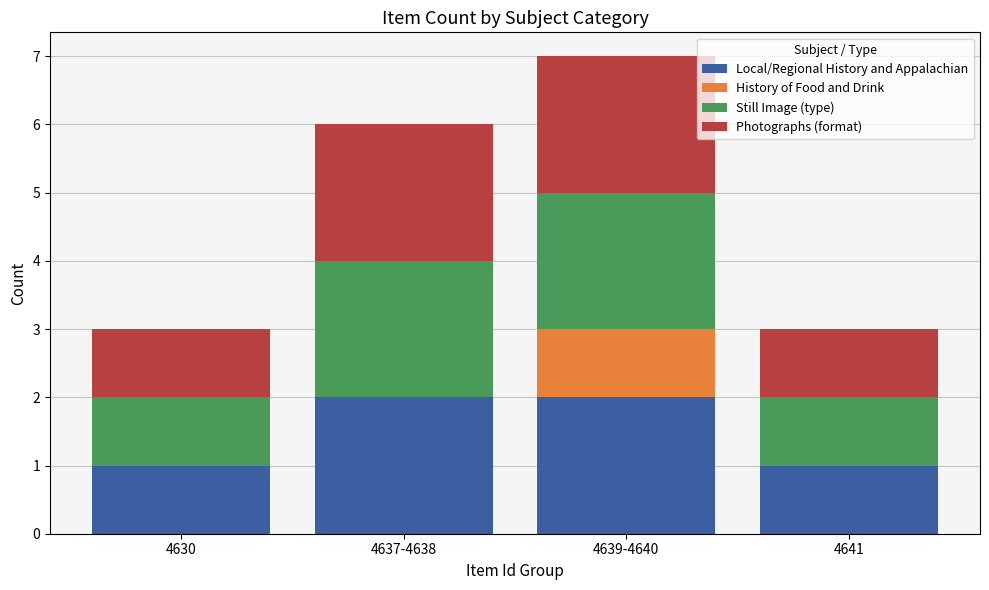

At which category is the sum across all series the highest?

4639-4640